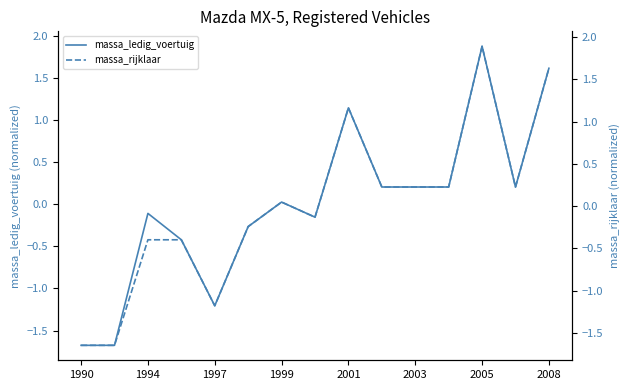

True or false: massa_ledig_voertuig has a value of 0.0 at 1999.

True